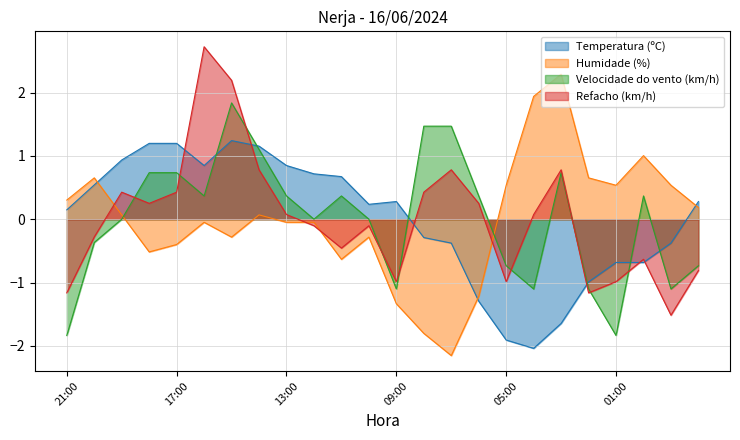

What is the difference between the highest and lowest values at 02:00?

1.8